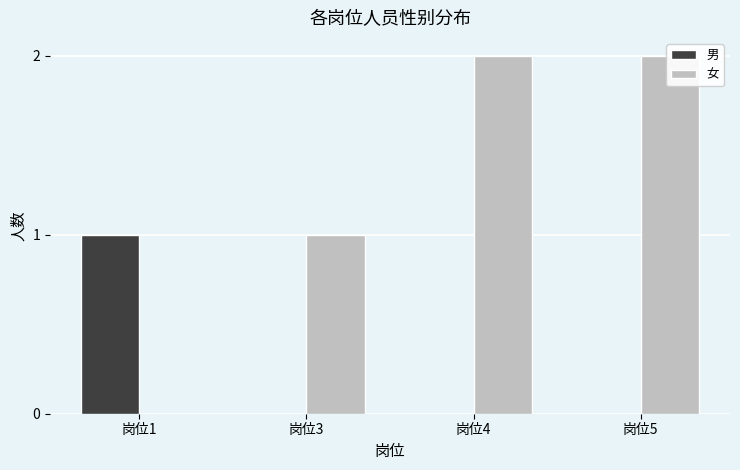

What is the difference between the highest and lowest values at 岗位5?

2